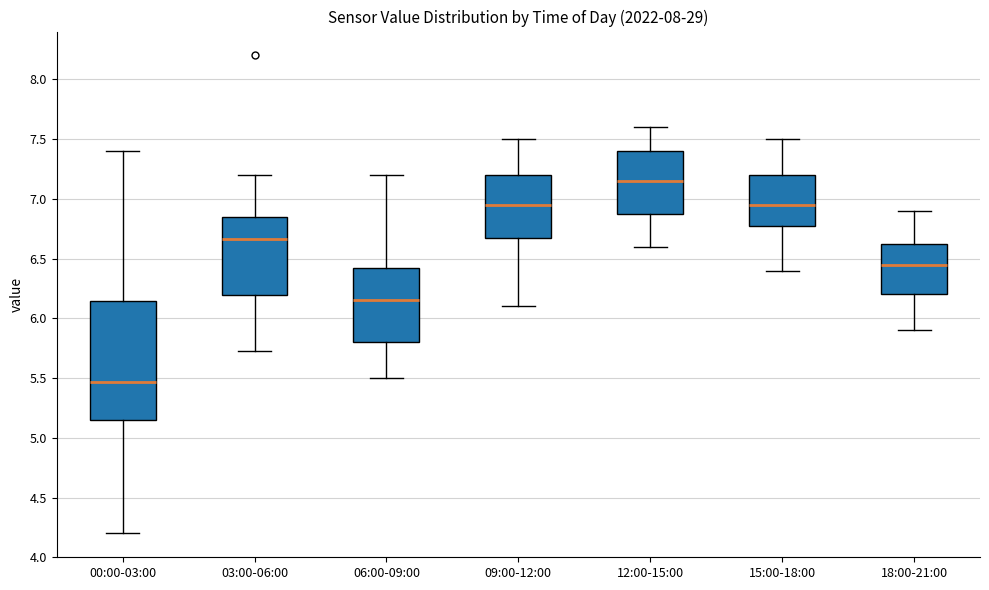

Reading left to right, read every box against the y-axis: the position of its median line, the range the box covers, and the ends of its whiskers. The values are not printed on the chart, so give them approximately, as read against the axis.

00:00-03:00: median 5.45, box 5.15 to 6.15, whiskers 4.20 to 7.40
03:00-06:00: median 6.65, box 6.20 to 6.85, whiskers 5.75 to 7.20
06:00-09:00: median 6.15, box 5.80 to 6.45, whiskers 5.50 to 7.20
09:00-12:00: median 6.95, box 6.70 to 7.20, whiskers 6.10 to 7.50
12:00-15:00: median 7.15, box 6.90 to 7.40, whiskers 6.60 to 7.60
15:00-18:00: median 6.95, box 6.80 to 7.20, whiskers 6.40 to 7.50
18:00-21:00: median 6.45, box 6.20 to 6.65, whiskers 5.90 to 6.90